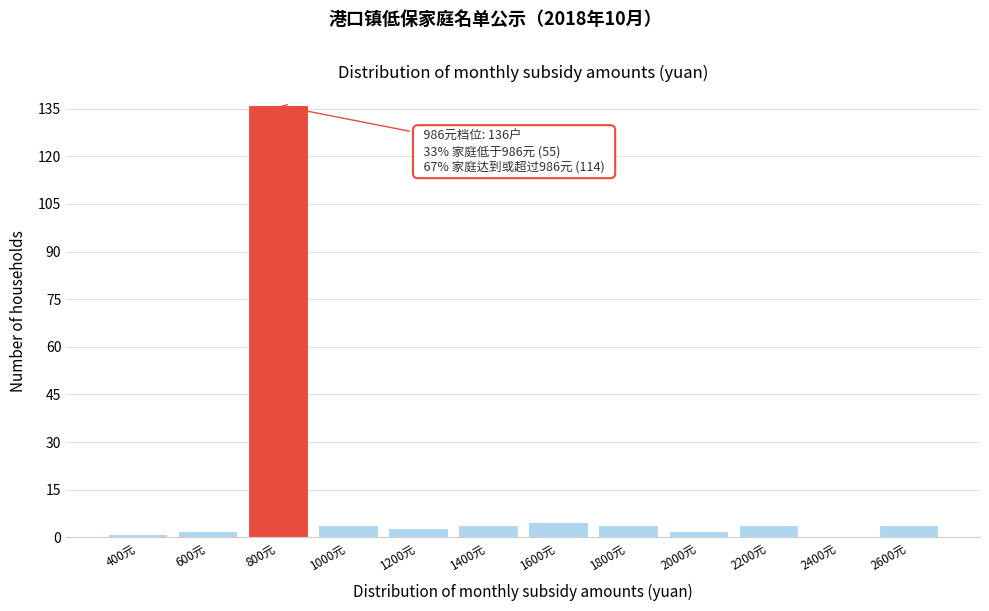

Reading right to left, extract all data points from this chart.

2600元=4	2400元=0	2200元=4	2000元=2	1800元=4	1600元=5	1400元=4	1200元=3	1000元=4	800元=136	600元=2	400元=1